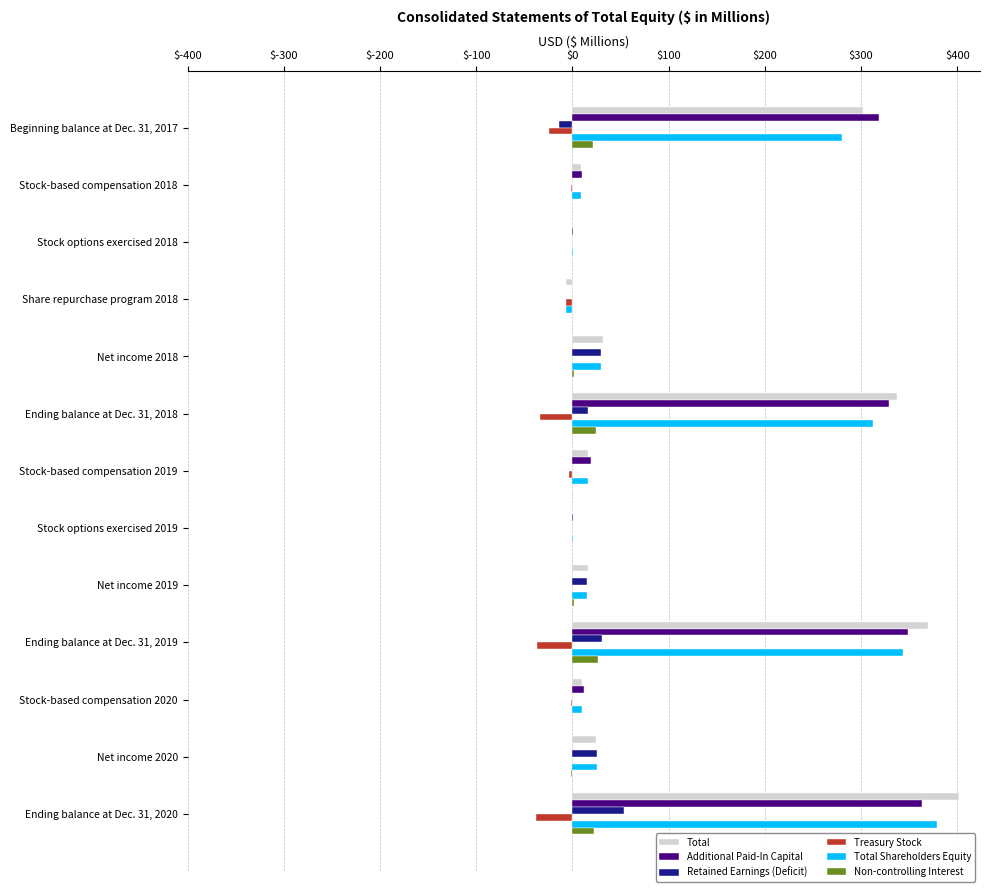

Is it true that Retained Earnings (Deficit) equals 0.0 at Stock options exercised 2018?

True